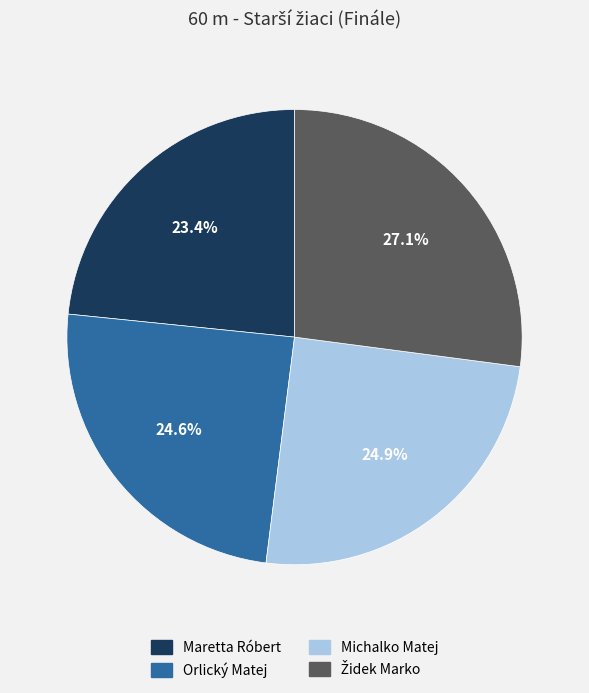

How much of the chart is everything except Michalko Matej?

75.1%